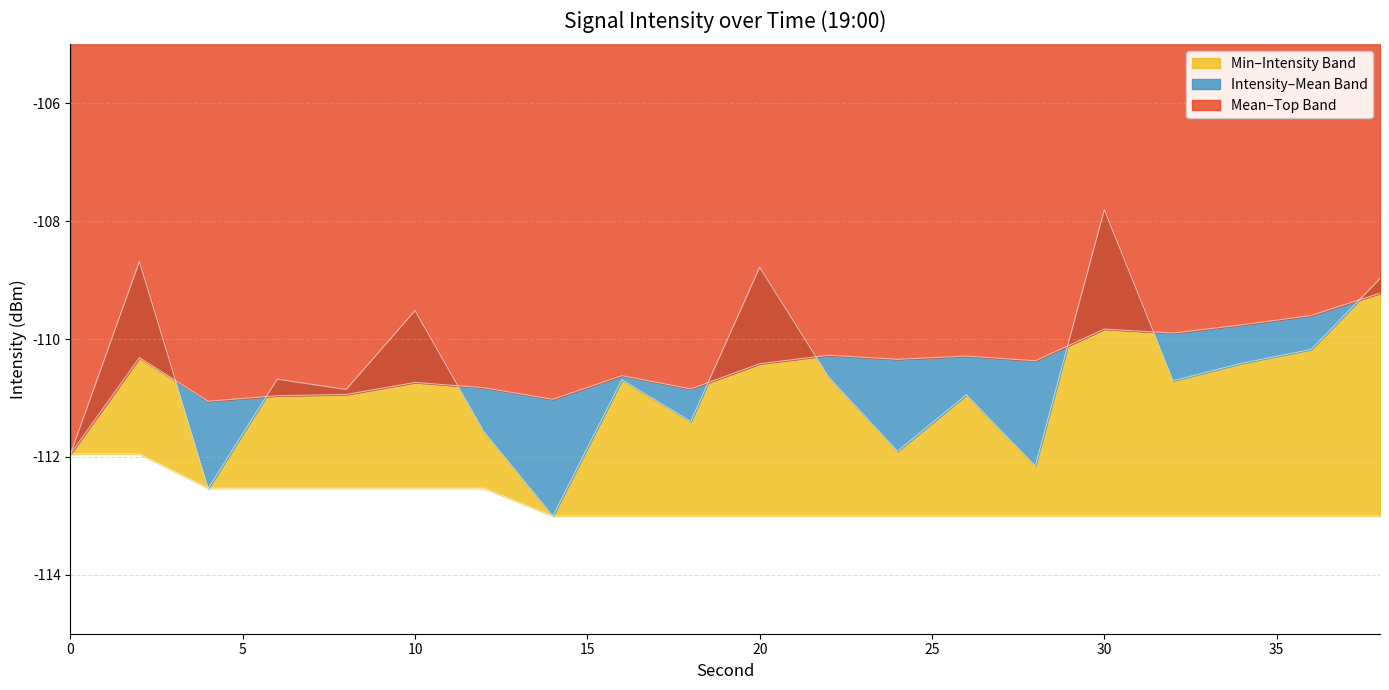

Which has a higher value, 24 or 2?

2